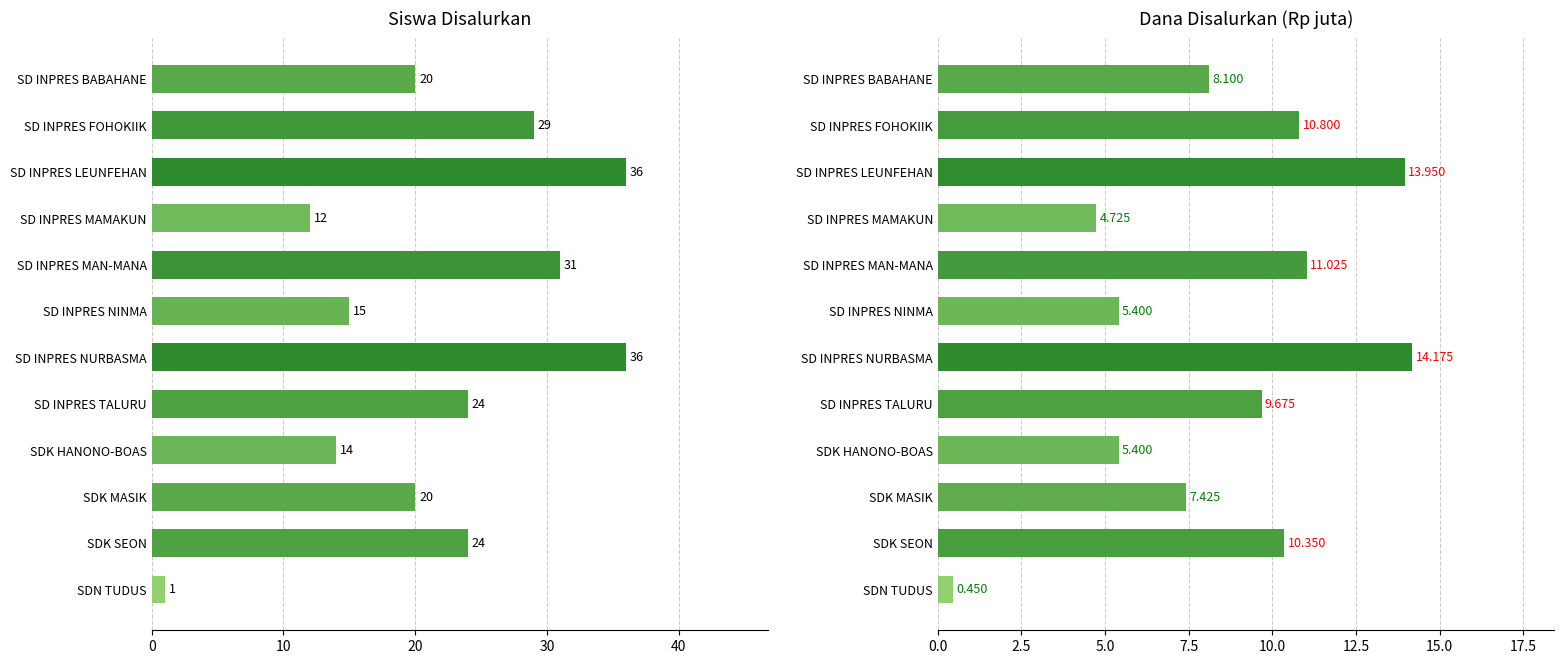

At which label is Siswa Disalurkan closest to 18?

20